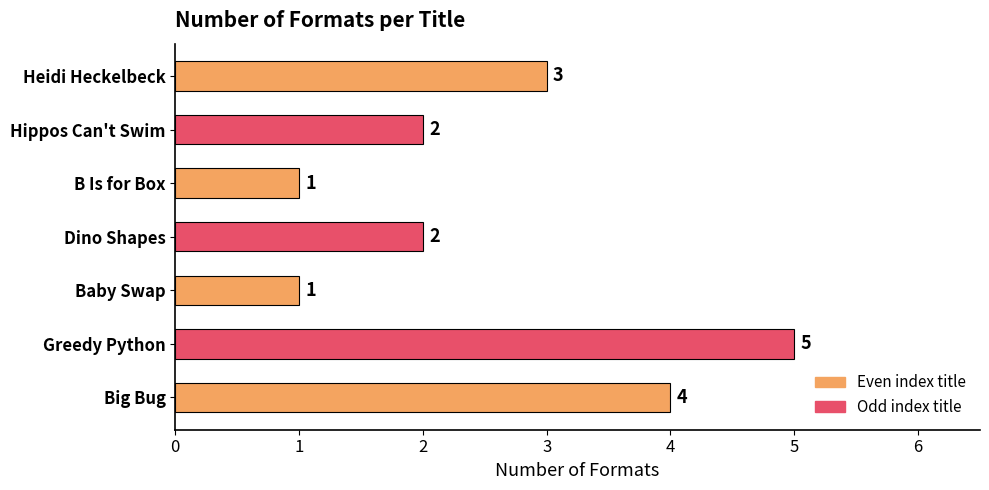

At which label is the value closest to 3?

Heidi Heckelbeck